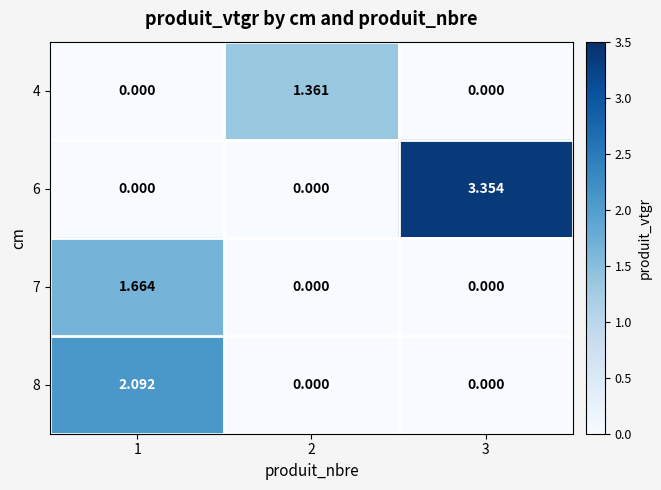

List the series in order of their overall mean, lowest first.

4, 7, 8, 6